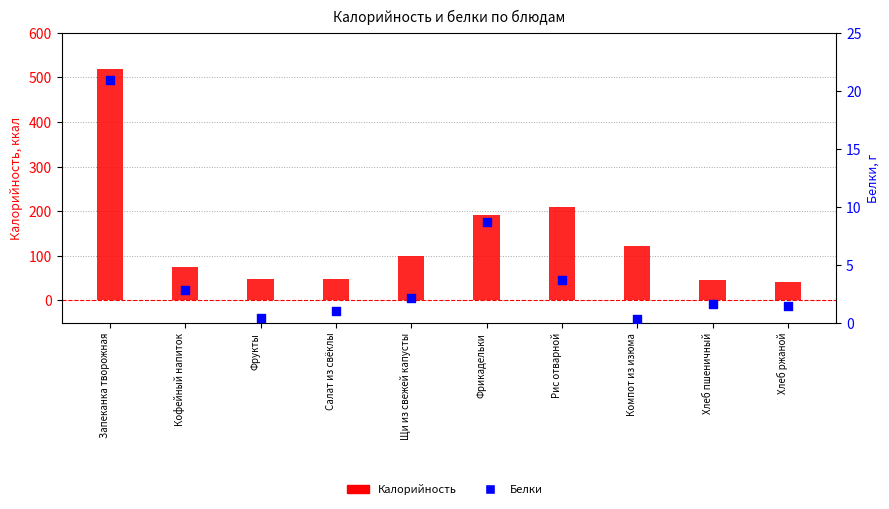

What are all the series names shown in the legend?

Калорийность, Белки